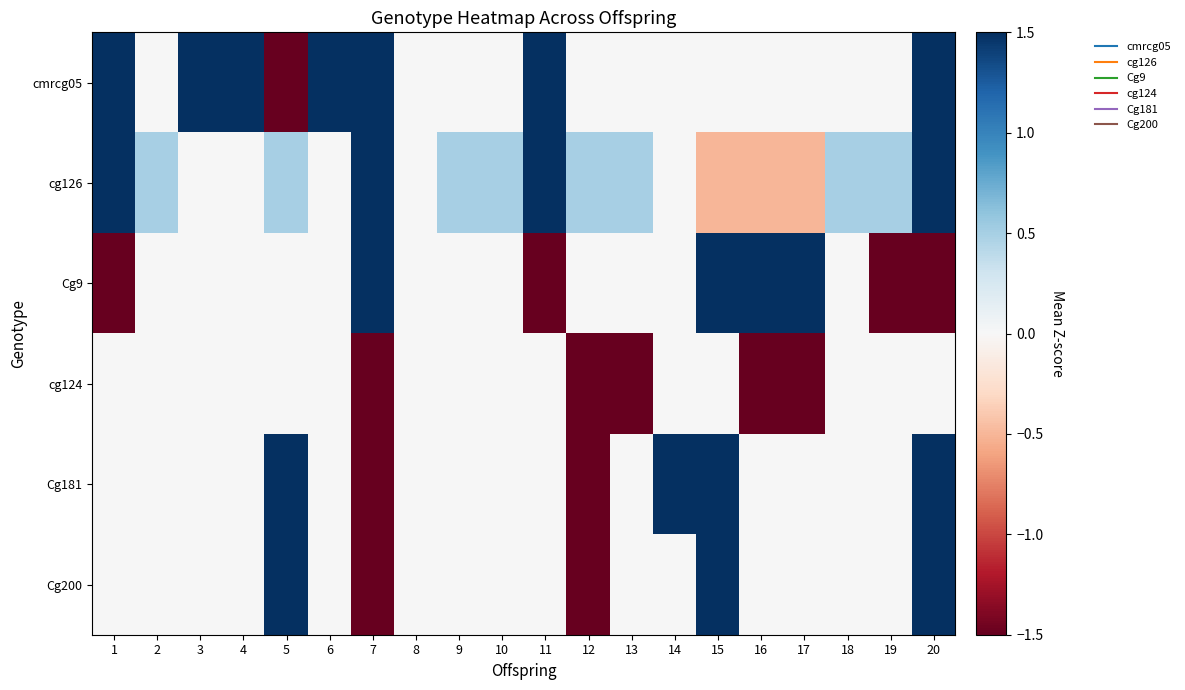

What is the greatest value displayed?

1.5